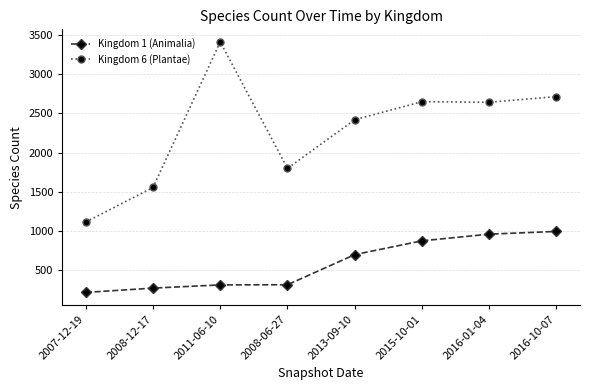

How many series are shown in this chart?

2